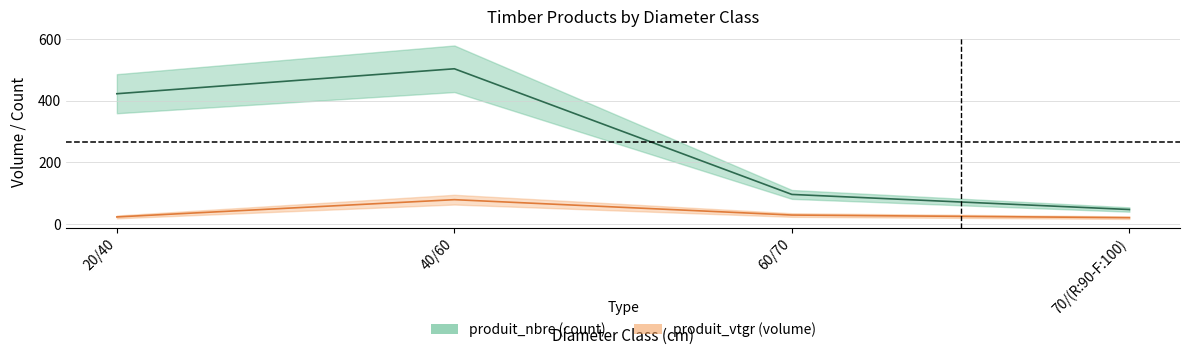

True or false: produit_nbre and produit_vtgr intersect in this chart.

False